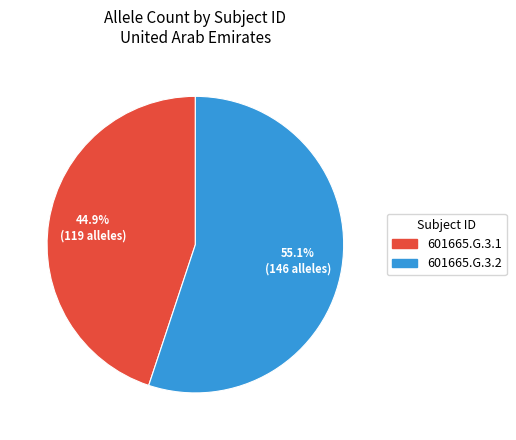

Is it true that 601665.G.3.2 is 55% of the pie?

True